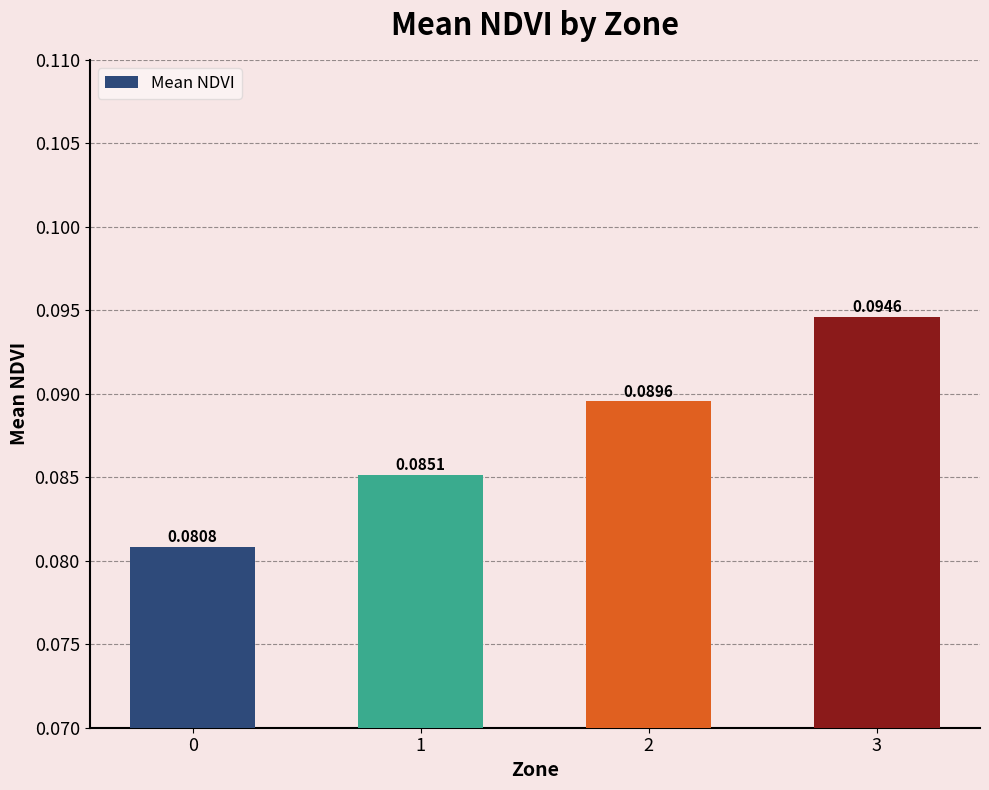

Rank the categories by value from lowest to highest.

0, 1, 2, 3